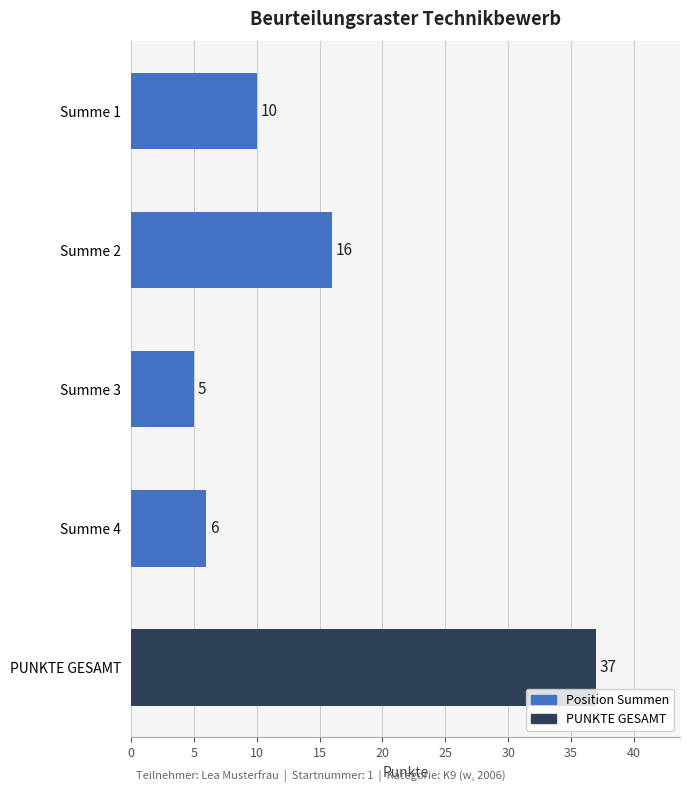

How many data points does each series have?

5